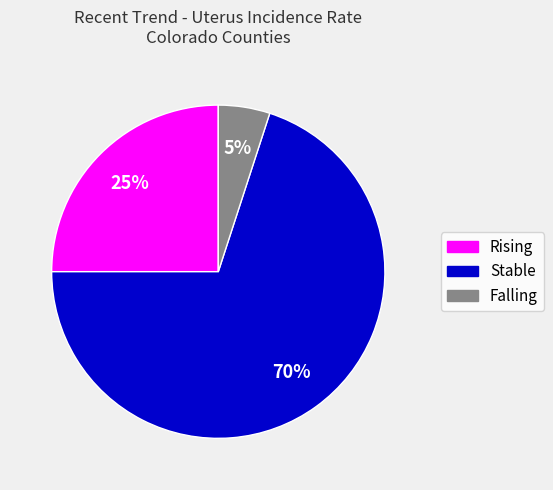

How many segments does this pie chart have?

3